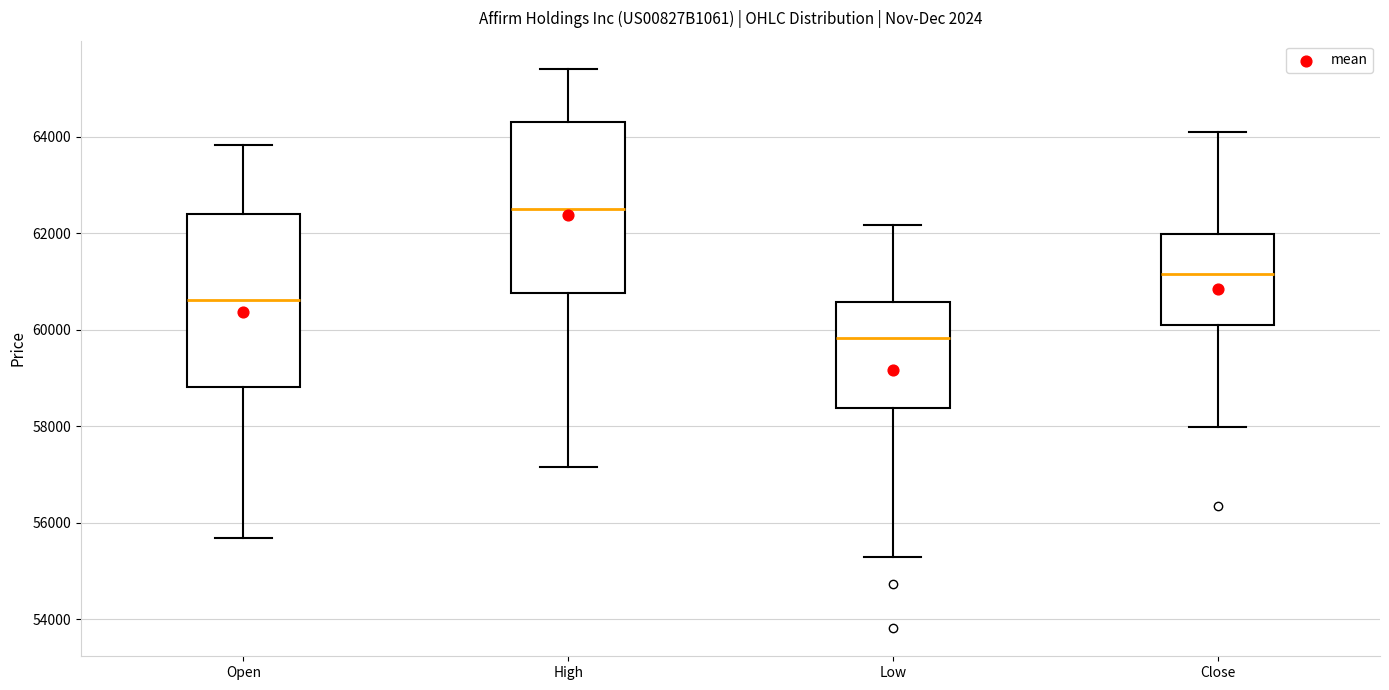

Which box has the highest median line?

High